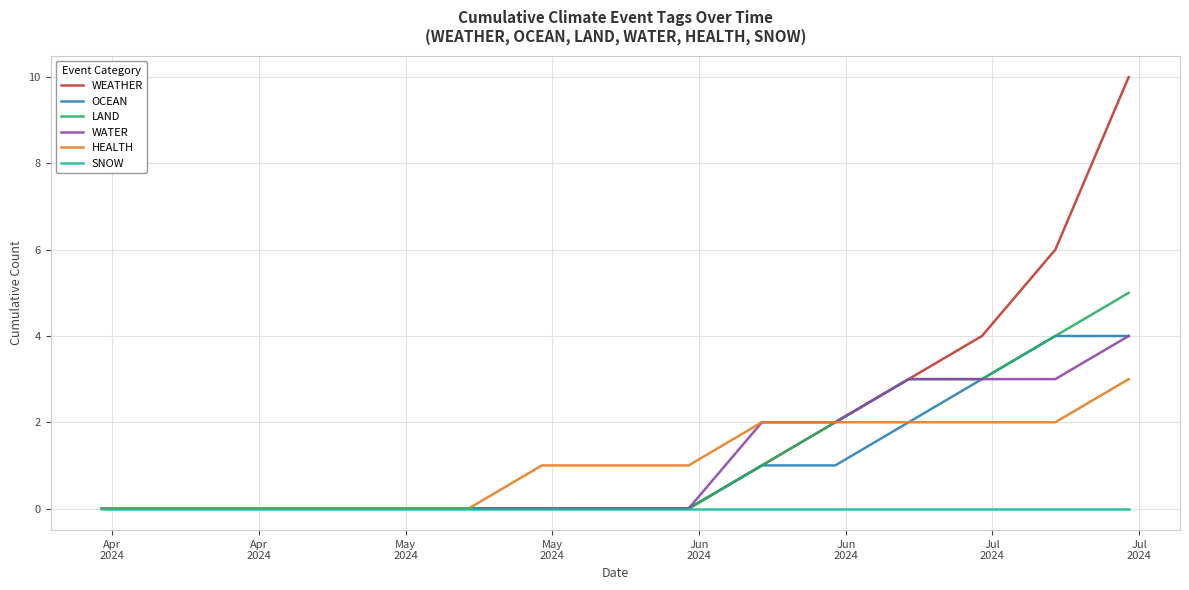

Is this an area chart (filled region under the line)?

No